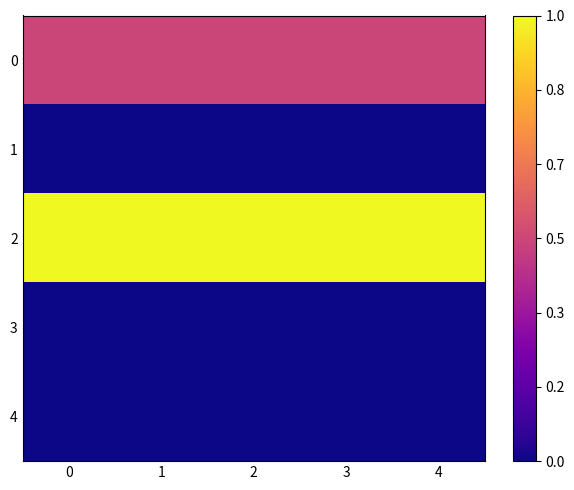

Which series has the largest total across all categories?

2